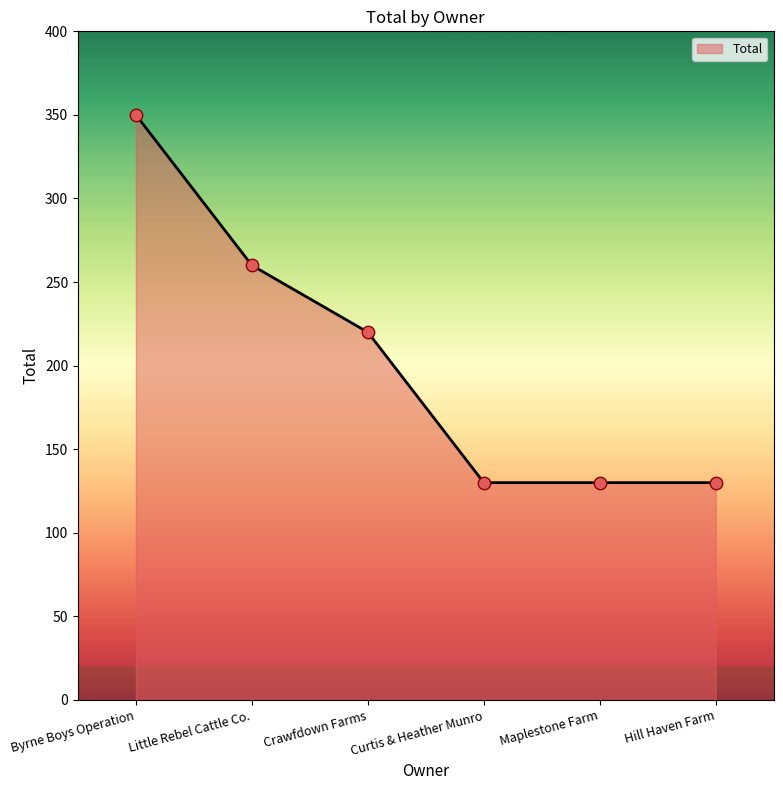

Which has a higher value, Byrne Boys Operation or Maplestone Farm?

Byrne Boys Operation